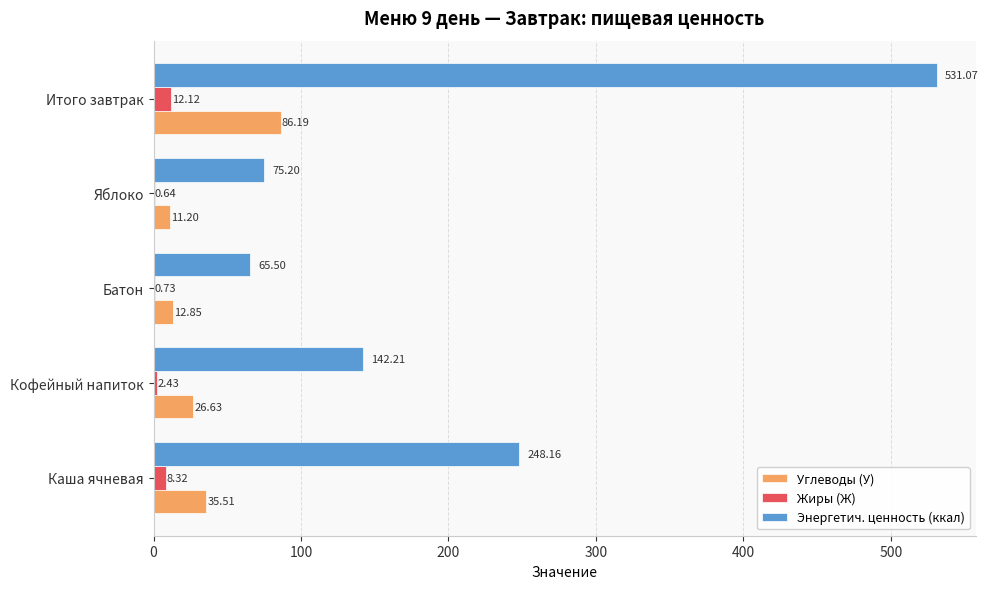

Which category has the highest value across all series?

Итого завтрак